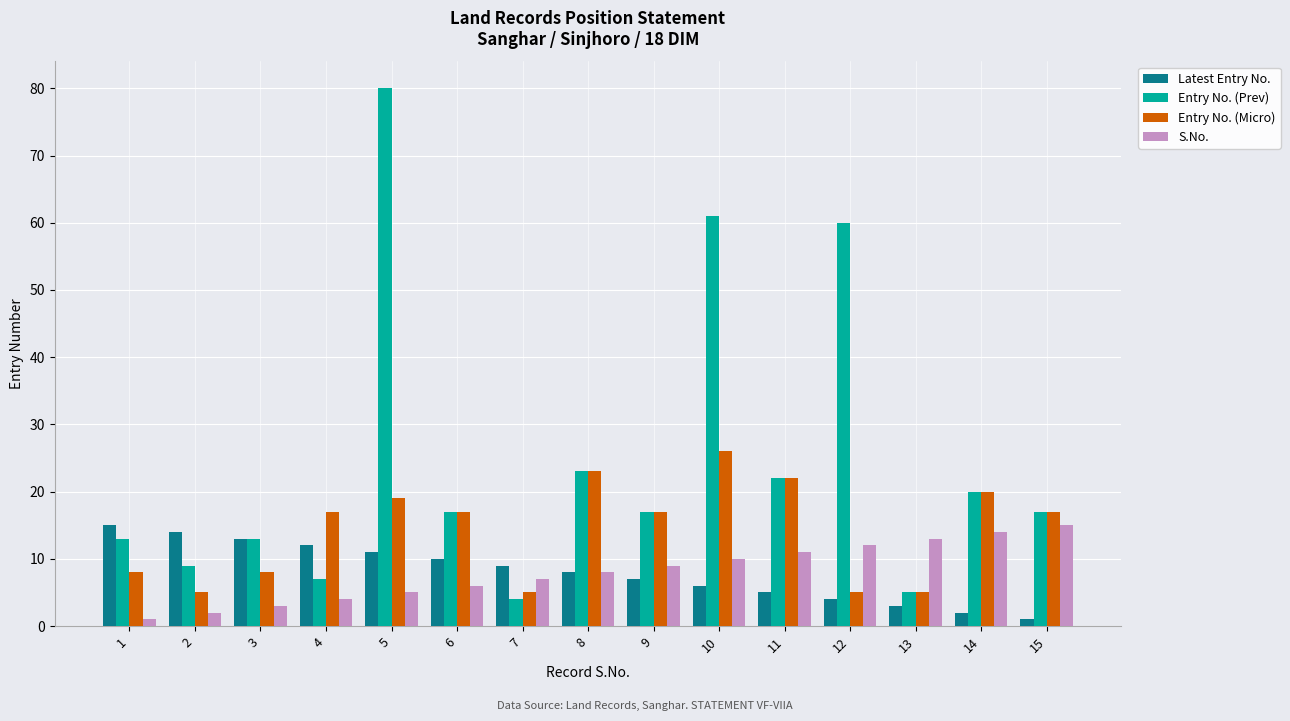

Reading left to right, extract all data points from this chart.

Latest Entry No.: 15	14	13	12	11	10	9	8	7	6	5	4	3	2	1
Entry No. (Prev): 13	9	13	7	80	17	4	23	17	61	22	60	5	20	17
Entry No. (Micro): 8	5	8	17	19	17	5	23	17	26	22	5	5	20	17
S.No.: 1	2	3	4	5	6	7	8	9	10	11	12	13	14	15